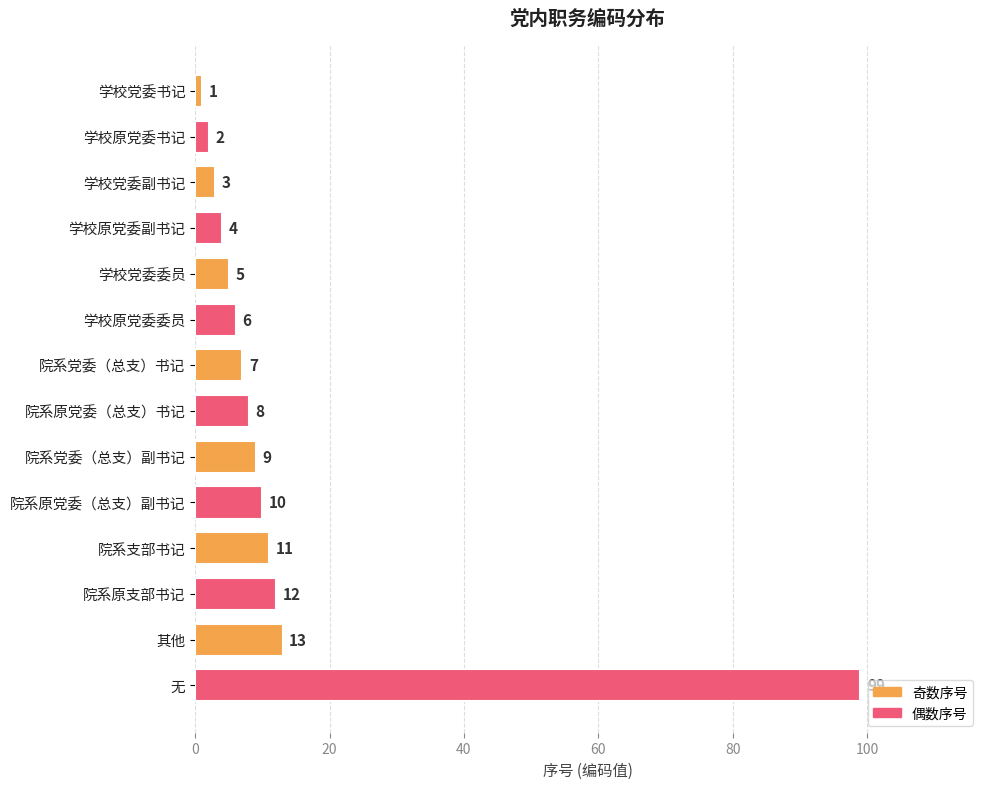

Reading top to bottom, list all the values displayed in this chart.

学校党委书记=1	学校原党委书记=2	学校党委副书记=3	学校原党委副书记=4	学校党委委员=5	学校原党委委员=6	院系党委（总支）书记=7	院系原党委（总支）书记=8	院系党委（总支）副书记=9	院系原党委（总支）副书记=10	院系支部书记=11	院系原支部书记=12	其他=13	无=99